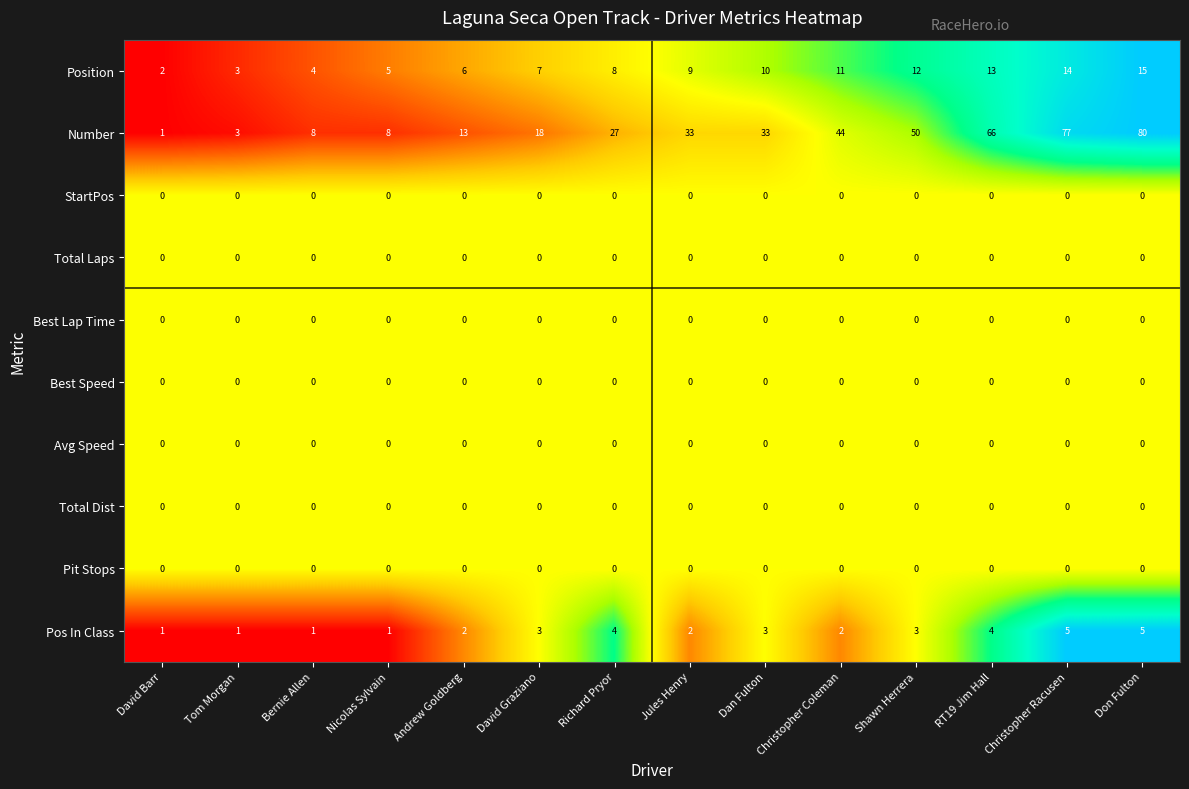

Is it true that StartPos equals 0 at Christopher Racusen?

True